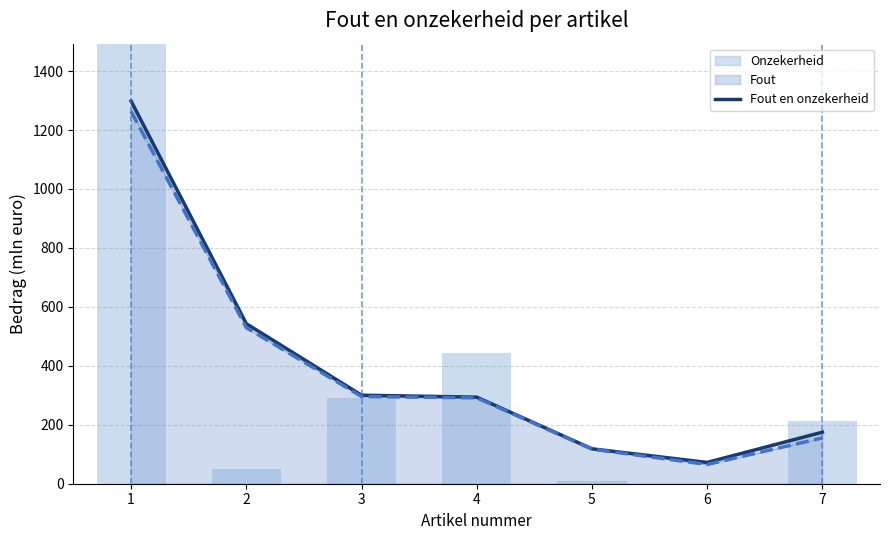

What is the change in value from 5 to 7?

+56.4